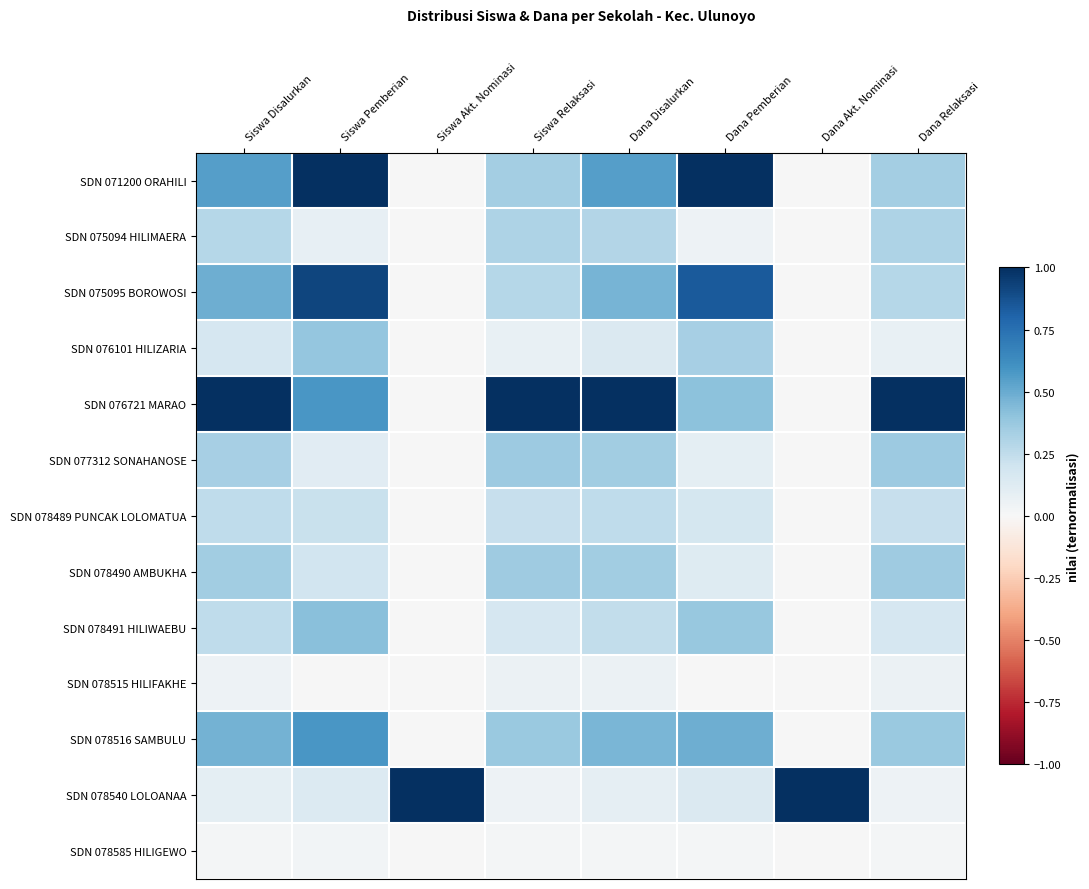

Reading left to right, extract all data points from this chart.

SDN 071200 ORAHILI: Siswa Disalurkan=0.6	Siswa Pemberian=1.0	Siswa Akt. Nominasi=0.0	Siswa Relaksasi=0.3	Dana Disalurkan=0.6	Dana Pemberian=1.0	Dana Akt. Nominasi=0.0	Dana Relaksasi=0.3
SDN 075094 HILIMAERA: Siswa Disalurkan=0.3	Siswa Pemberian=0.1	Siswa Akt. Nominasi=0.0	Siswa Relaksasi=0.3	Dana Disalurkan=0.3	Dana Pemberian=0.0	Dana Akt. Nominasi=0.0	Dana Relaksasi=0.3
SDN 075095 BOROWOSI: Siswa Disalurkan=0.5	Siswa Pemberian=0.9	Siswa Akt. Nominasi=0.0	Siswa Relaksasi=0.3	Dana Disalurkan=0.5	Dana Pemberian=0.8	Dana Akt. Nominasi=0.0	Dana Relaksasi=0.3
SDN 076101 HILIZARIA: Siswa Disalurkan=0.2	Siswa Pemberian=0.4	Siswa Akt. Nominasi=0.0	Siswa Relaksasi=0.1	Dana Disalurkan=0.1	Dana Pemberian=0.3	Dana Akt. Nominasi=0.0	Dana Relaksasi=0.1
SDN 076721 MARAO: Siswa Disalurkan=1.0	Siswa Pemberian=0.6	Siswa Akt. Nominasi=0.0	Siswa Relaksasi=1.0	Dana Disalurkan=1.0	Dana Pemberian=0.4	Dana Akt. Nominasi=0.0	Dana Relaksasi=1.0
SDN 077312 SONAHANOSE: Siswa Disalurkan=0.3	Siswa Pemberian=0.1	Siswa Akt. Nominasi=0.0	Siswa Relaksasi=0.4	Dana Disalurkan=0.3	Dana Pemberian=0.1	Dana Akt. Nominasi=0.0	Dana Relaksasi=0.4
SDN 078489 PUNCAK LOLOMATUA: Siswa Disalurkan=0.3	Siswa Pemberian=0.2	Siswa Akt. Nominasi=0.0	Siswa Relaksasi=0.2	Dana Disalurkan=0.2	Dana Pemberian=0.2	Dana Akt. Nominasi=0.0	Dana Relaksasi=0.2
SDN 078490 AMBUKHA: Siswa Disalurkan=0.4	Siswa Pemberian=0.2	Siswa Akt. Nominasi=0.0	Siswa Relaksasi=0.4	Dana Disalurkan=0.3	Dana Pemberian=0.1	Dana Akt. Nominasi=0.0	Dana Relaksasi=0.4
SDN 078491 HILIWAEBU: Siswa Disalurkan=0.3	Siswa Pemberian=0.4	Siswa Akt. Nominasi=0.0	Siswa Relaksasi=0.2	Dana Disalurkan=0.2	Dana Pemberian=0.4	Dana Akt. Nominasi=0.0	Dana Relaksasi=0.2
SDN 078515 HILIFAKHE: Siswa Disalurkan=0.1	Siswa Pemberian=0.0	Siswa Akt. Nominasi=0.0	Siswa Relaksasi=0.1	Dana Disalurkan=0.1	Dana Pemberian=0.0	Dana Akt. Nominasi=0.0	Dana Relaksasi=0.1
SDN 078516 SAMBULU: Siswa Disalurkan=0.5	Siswa Pemberian=0.6	Siswa Akt. Nominasi=0.0	Siswa Relaksasi=0.4	Dana Disalurkan=0.5	Dana Pemberian=0.5	Dana Akt. Nominasi=0.0	Dana Relaksasi=0.4
SDN 078540 LOLOANAA: Siswa Disalurkan=0.1	Siswa Pemberian=0.1	Siswa Akt. Nominasi=1.0	Siswa Relaksasi=0.1	Dana Disalurkan=0.1	Dana Pemberian=0.1	Dana Akt. Nominasi=1.0	Dana Relaksasi=0.1
SDN 078585 HILIGEWO: Siswa Disalurkan=0.0	Siswa Pemberian=0.0	Siswa Akt. Nominasi=0.0	Siswa Relaksasi=0.0	Dana Disalurkan=0.0	Dana Pemberian=0.0	Dana Akt. Nominasi=0.0	Dana Relaksasi=0.0